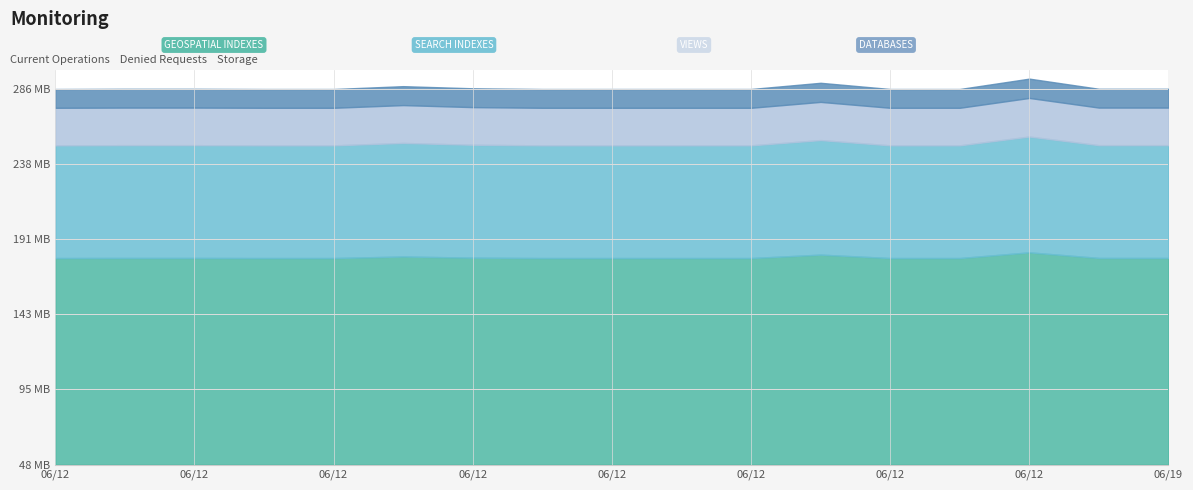

How many values are below 830412?

8